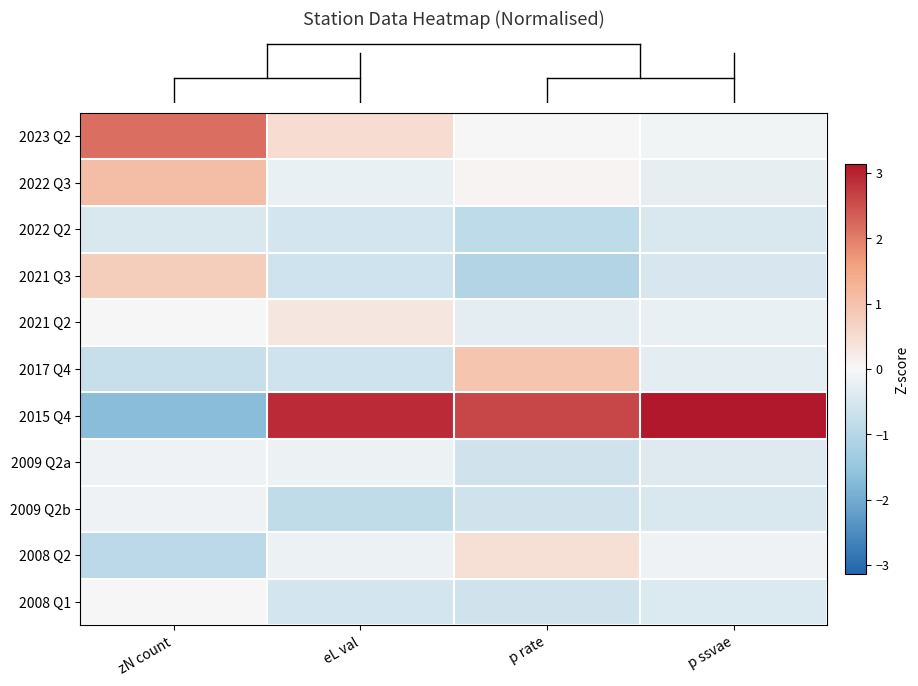

Between zN count and p ssvae, which is larger?

zN count